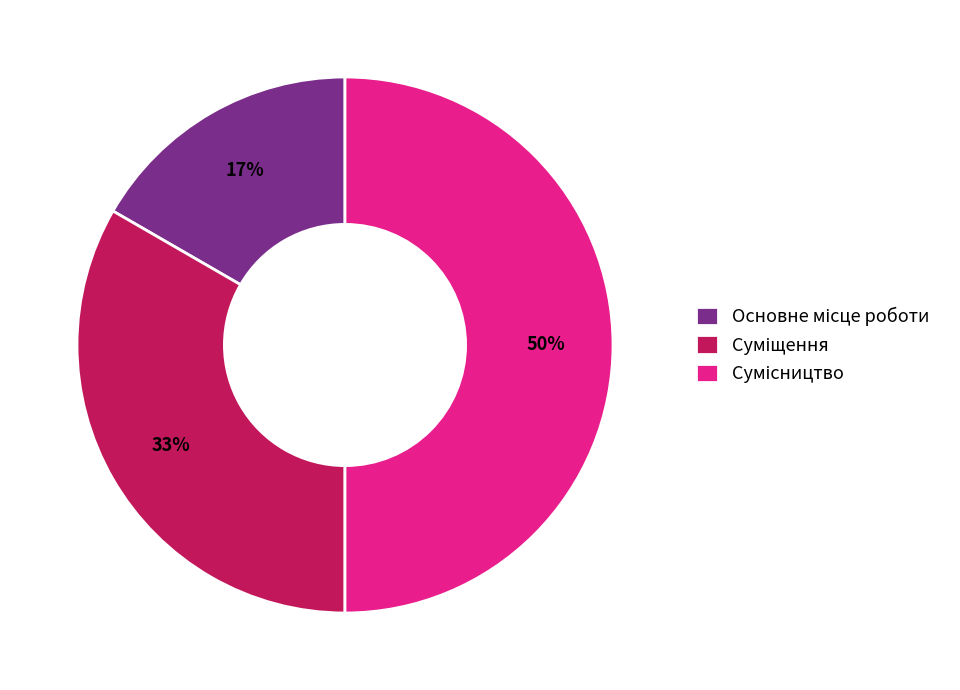

To the nearest percent, what is the average slice percentage?

33%